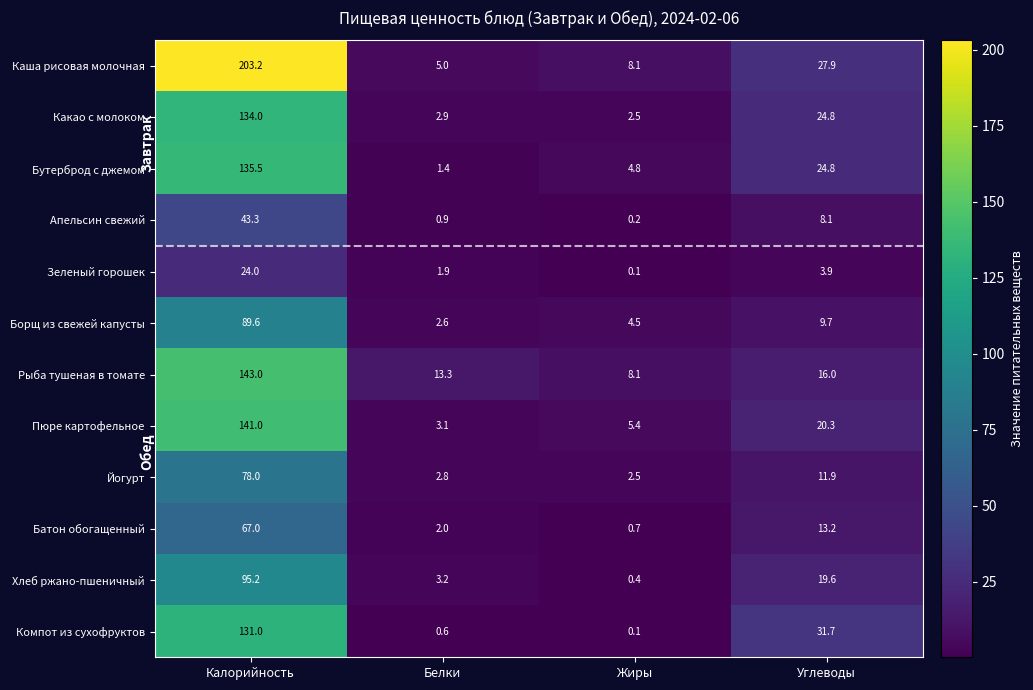

Is it true that Компот из сухофруктов equals 222.1 at Калорийность?

False